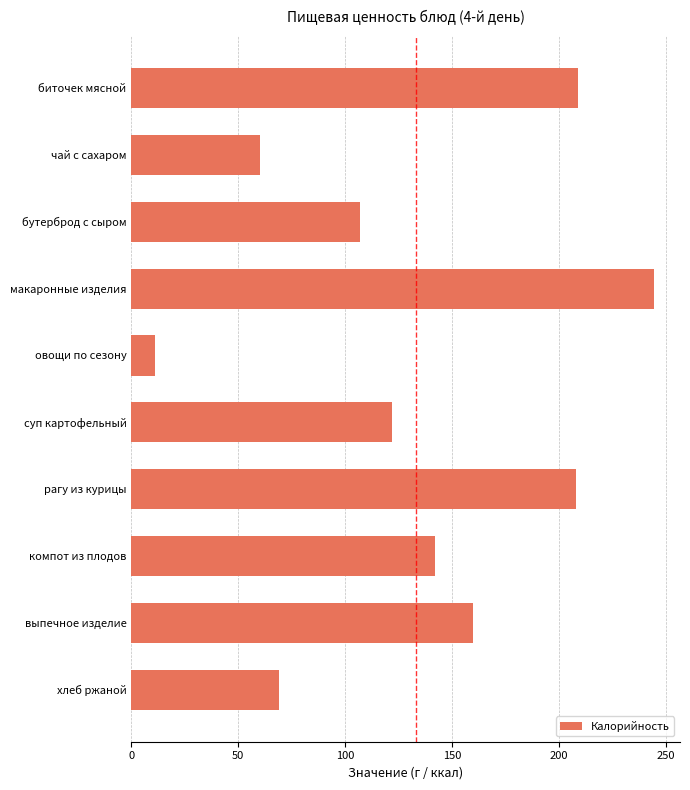

What is the difference between the maximum and second lowest values?

184.5